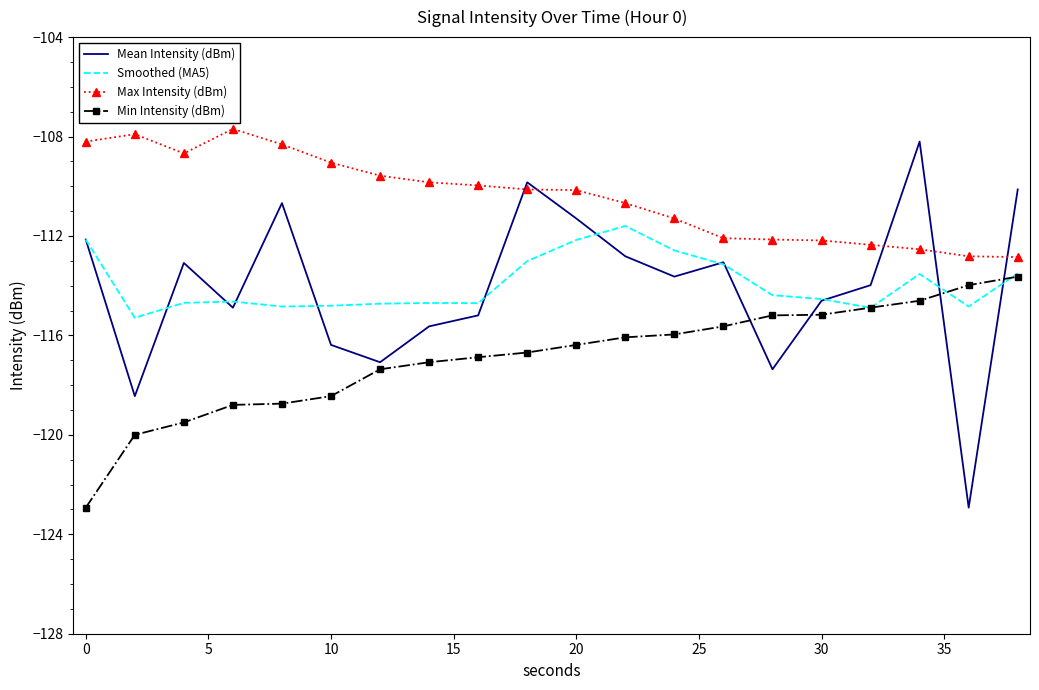

Which series has the largest total across all categories?

Max Intensity (dBm)